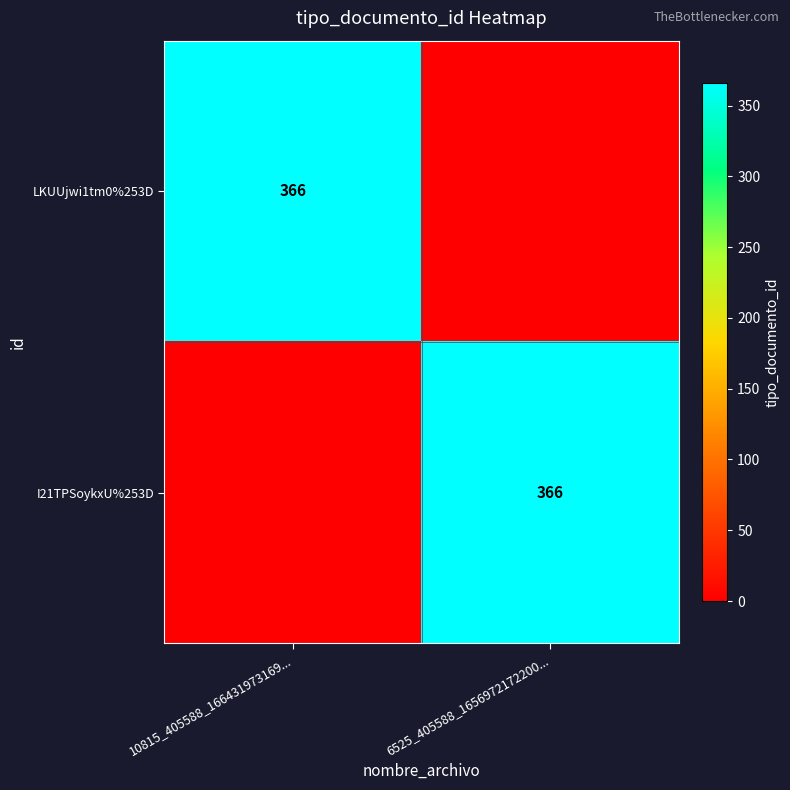

True or false: LKUUjwi1tm0%253D has a value of 619 at 10815_405588_166431973169....

False